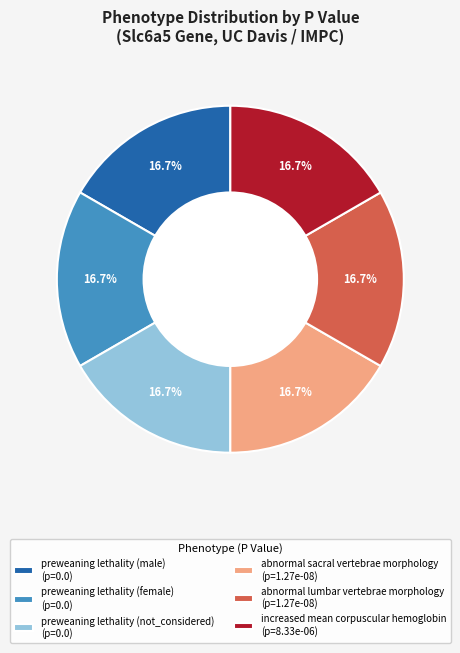

Is there any slice that represents more than half of the pie?

No